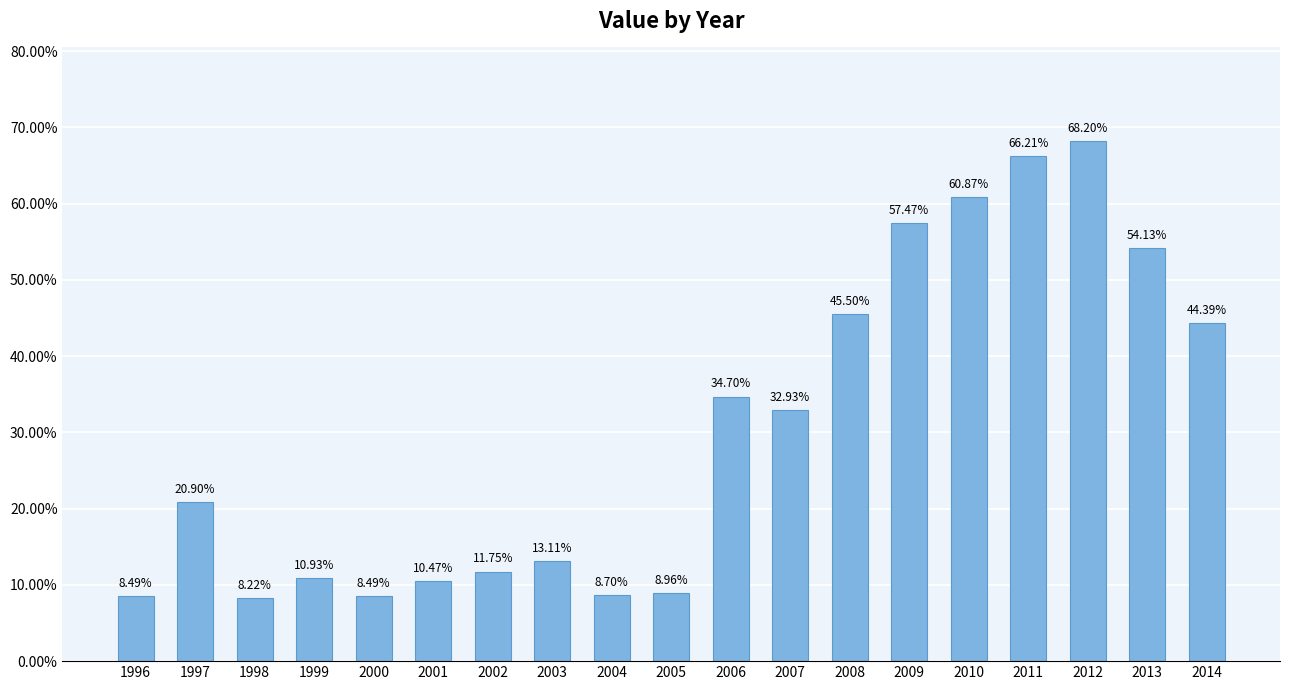

Does the chart contain stacked bars?

No